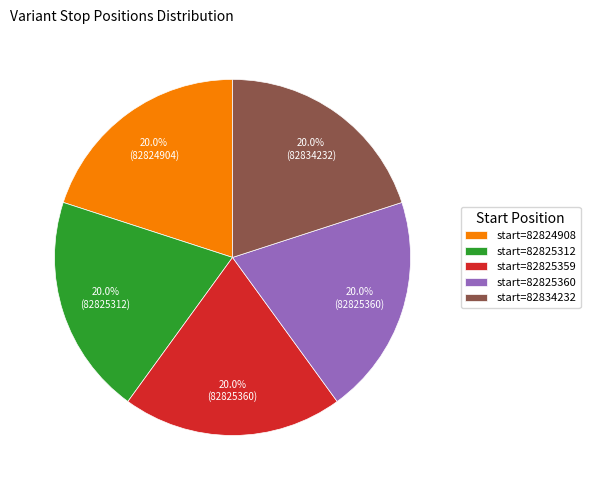

Does any single category account for the majority?

No